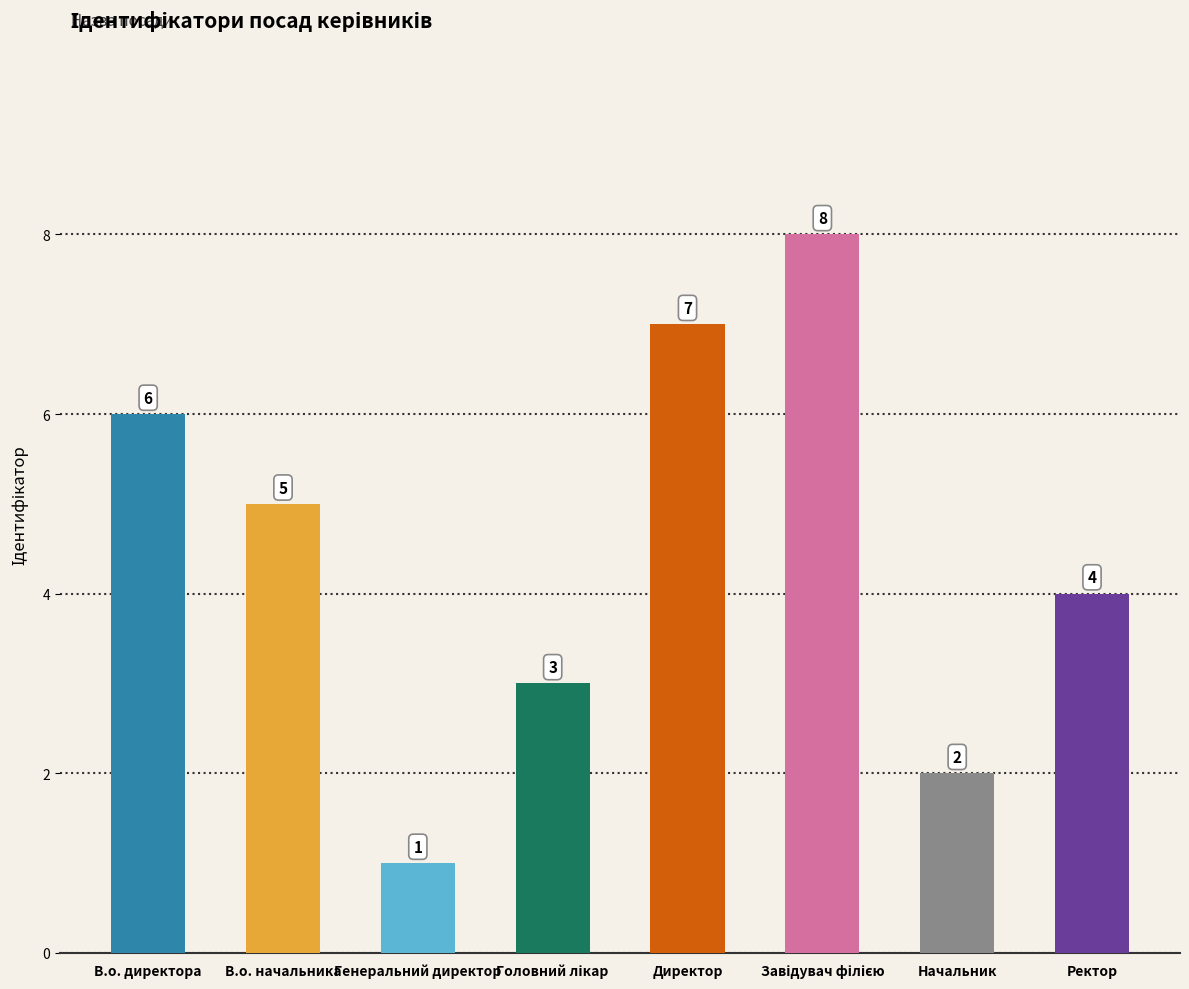

Which category has the lowest value across all series?

Генеральний директор